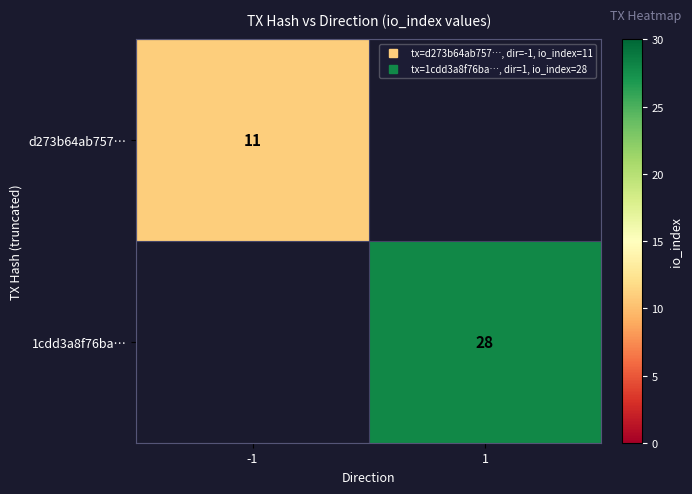

The 1cdd3a8f76ba… series shows 28.0 at 1. True or false?

True